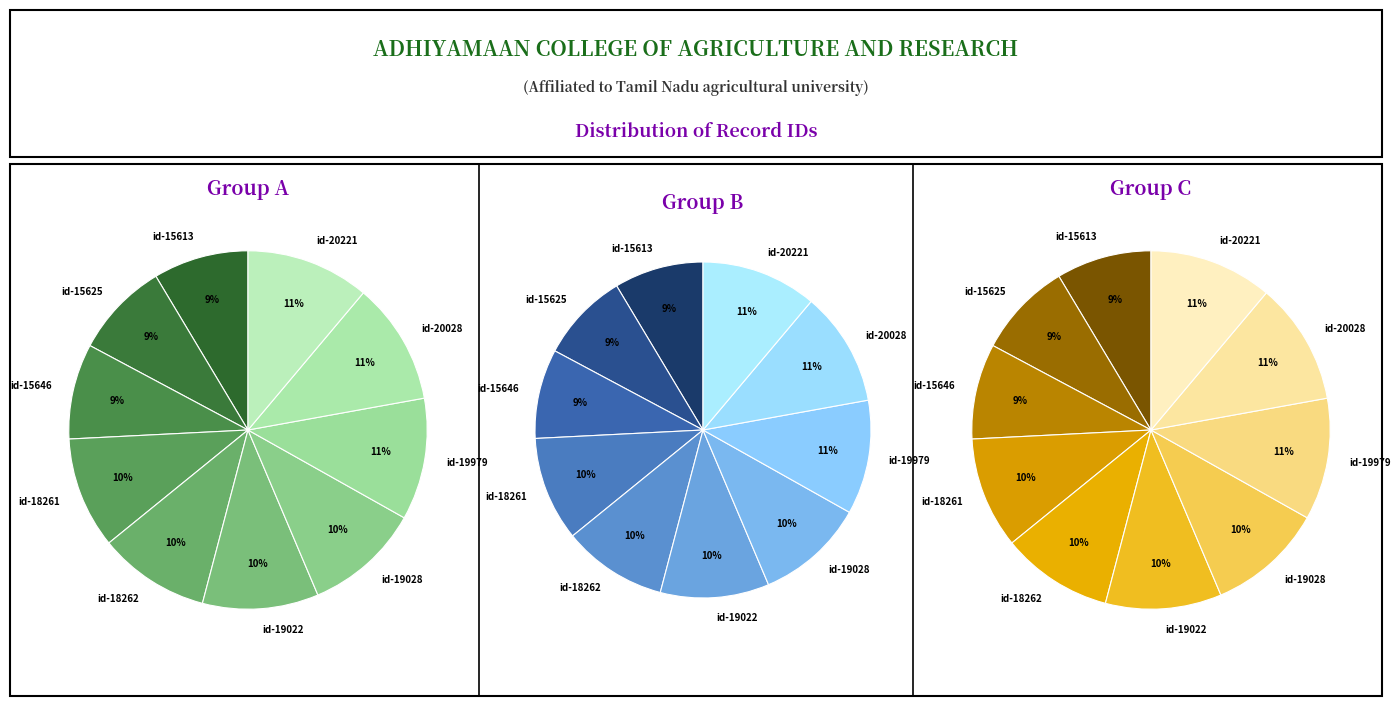

What is the total percentage of id-15646 and id-19022?

19.1%